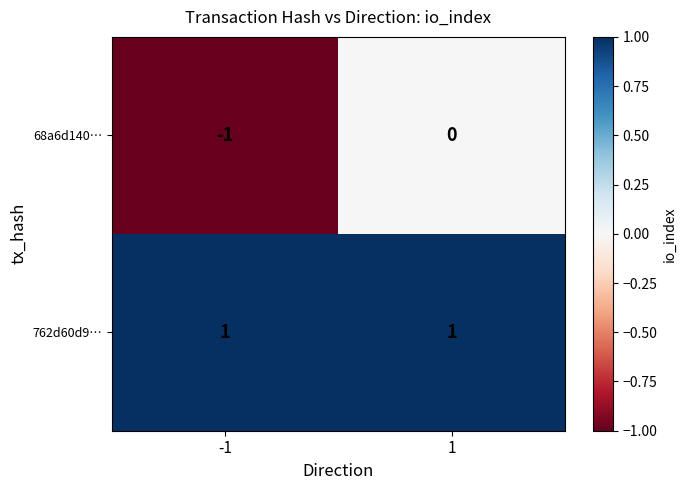

How many series are shown in this chart?

2